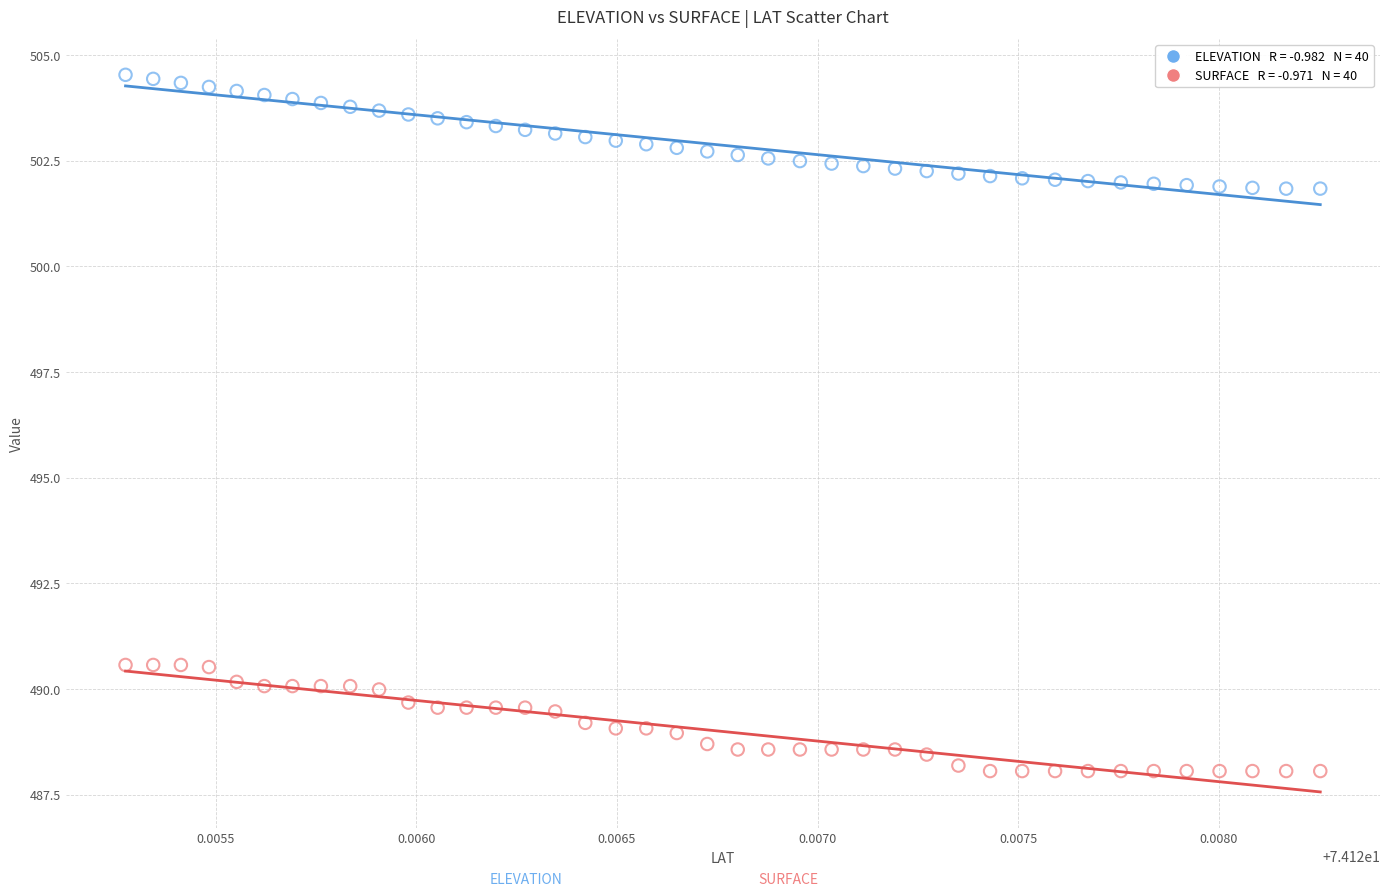

Across all data points, what is the range of Y values (max minus min)?

16.5